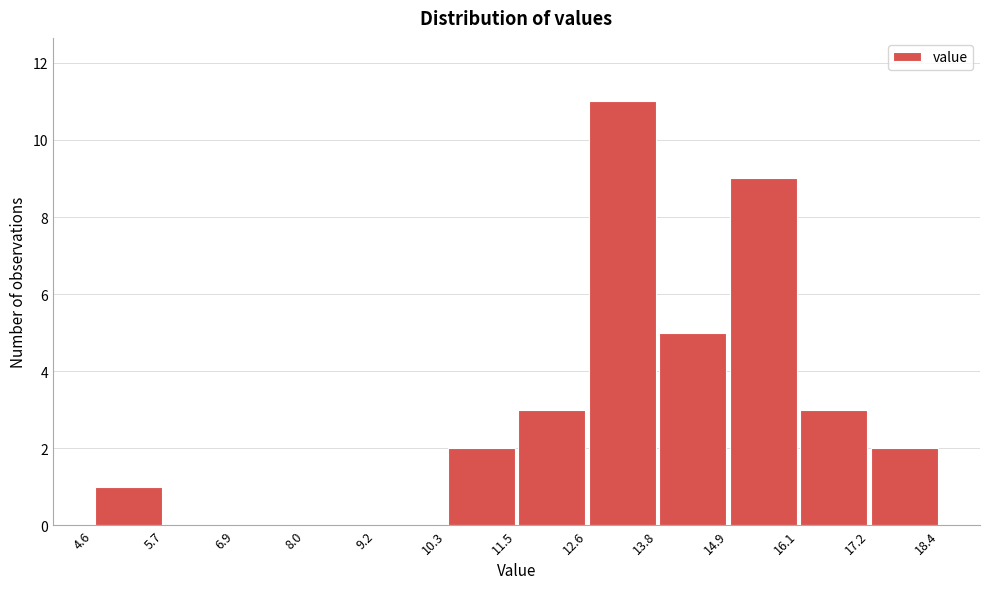

Reading left to right, transcribe this chart: for each bar, give the range it covers on the x-axis and its height. The values are not printed on the chart, so give them approximately, as read against the axis.

4.6 to 5.7: 1
5.7 to 6.9: 0
6.9 to 8.0: 0
8.0 to 9.2: 0
9.2 to 10.3: 0
10.3 to 11.5: 2
11.5 to 12.6: 3
12.6 to 13.8: 11
13.8 to 14.9: 5
14.9 to 16.1: 9
16.1 to 17.2: 3
17.2 to 18.4: 2